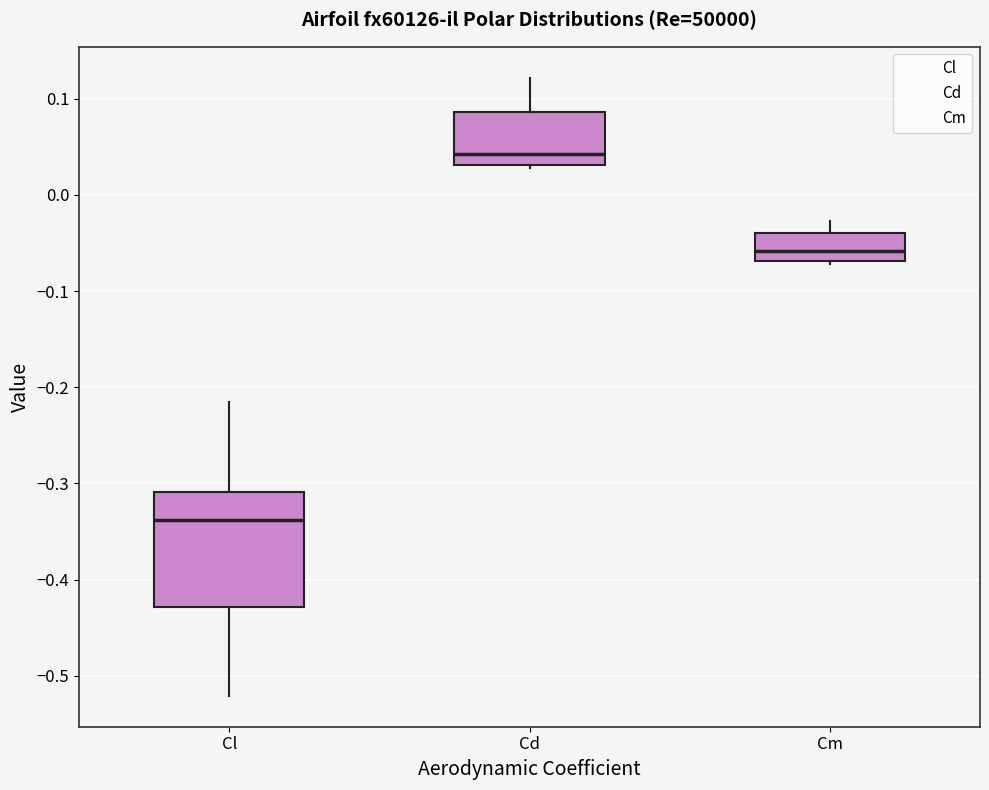

Where does the upper whisker of the box for Cm end on the y-axis? The values are not printed on the chart, so give them approximately, as read against the axis.

-0.03